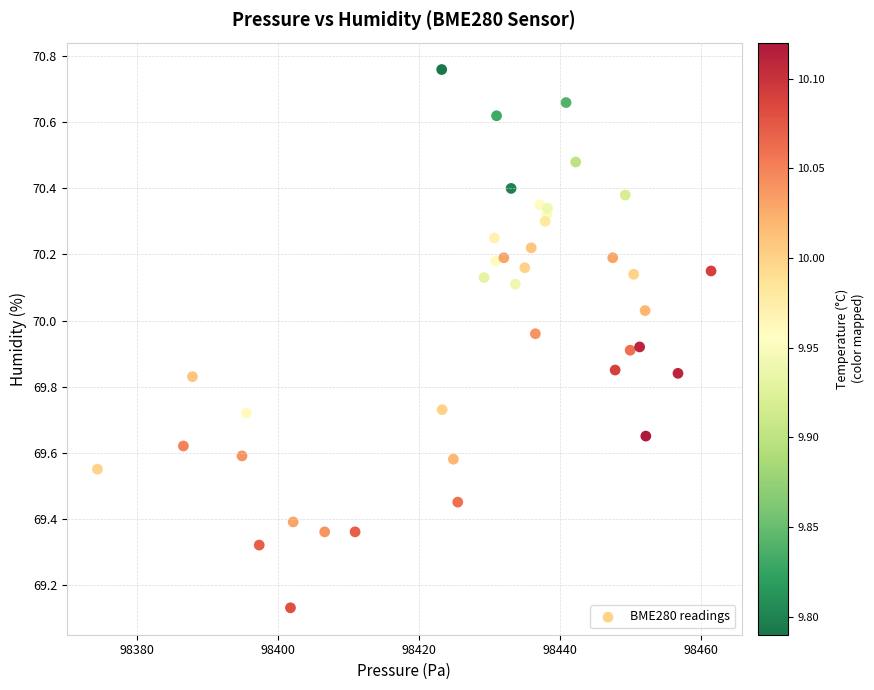

What is the range of Y values (max minus min)?

1.6